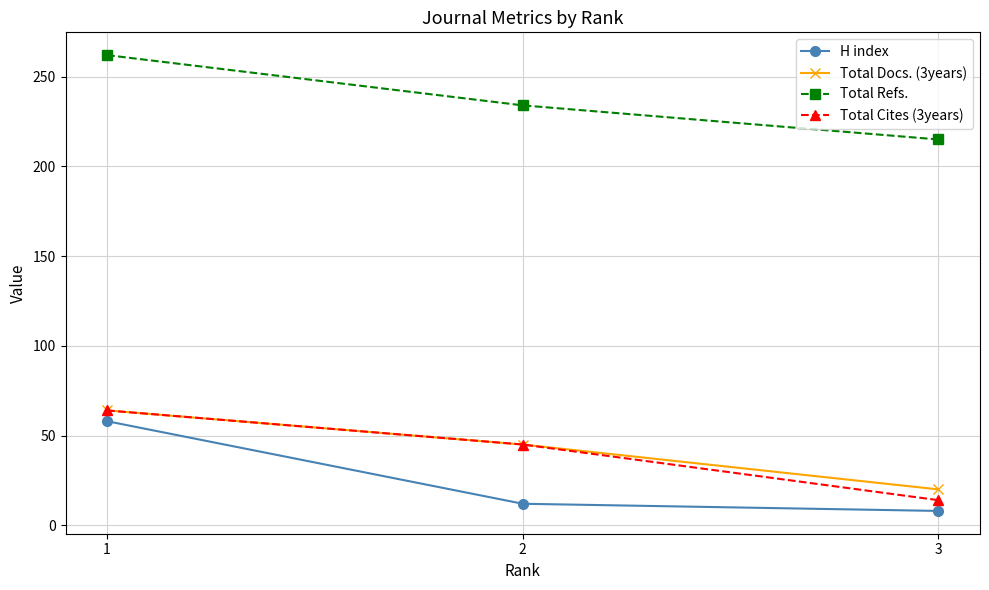

What is the spread (max minus min) of values at 3?

207